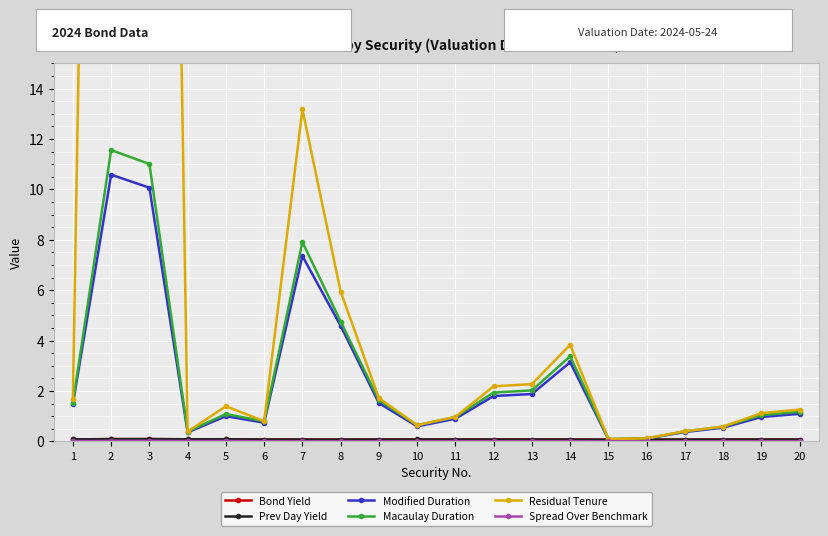

What is the highest value of the Modified Duration series?

10.6